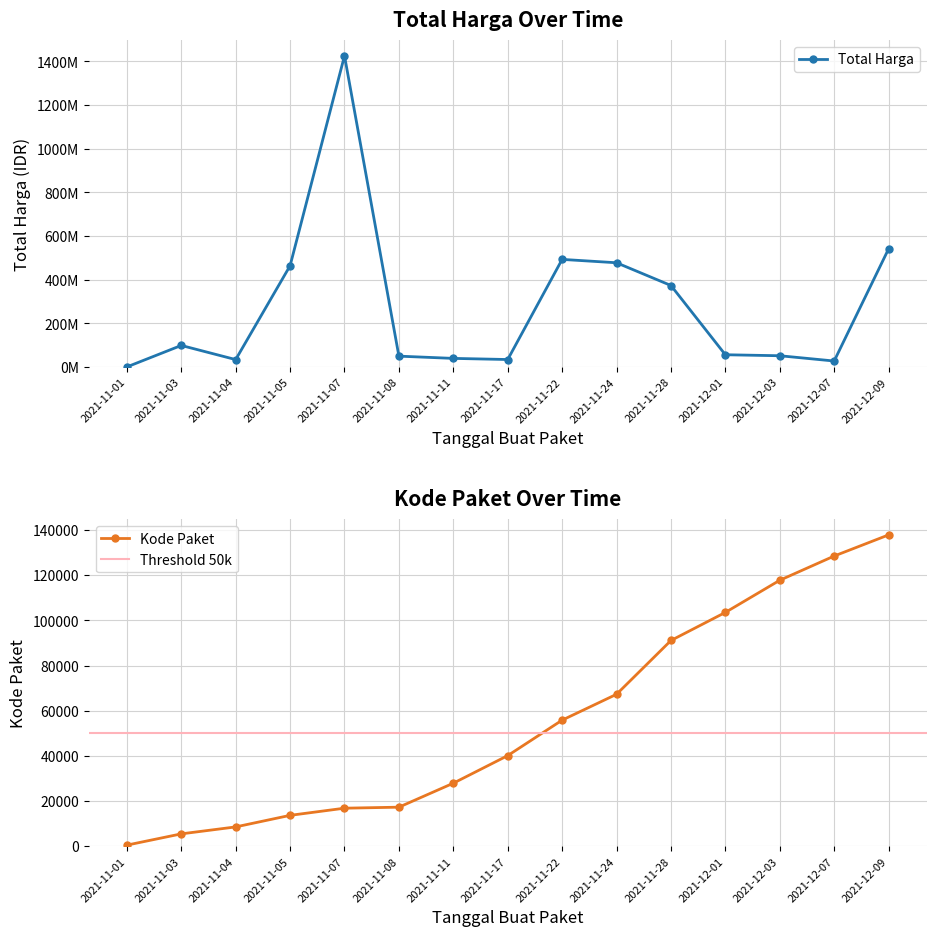

True or false: Kode Paket and Total Harga intersect in this chart.

False